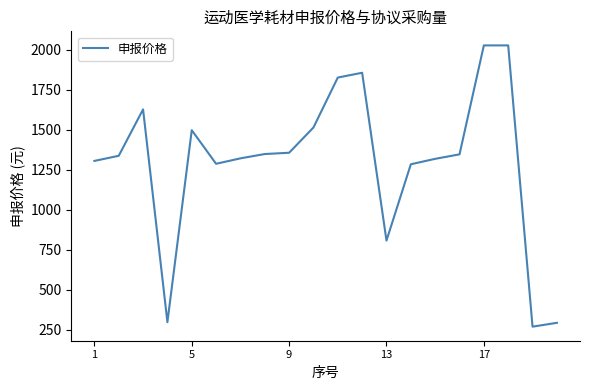

What is the difference between the maximum and minimum values?

1758